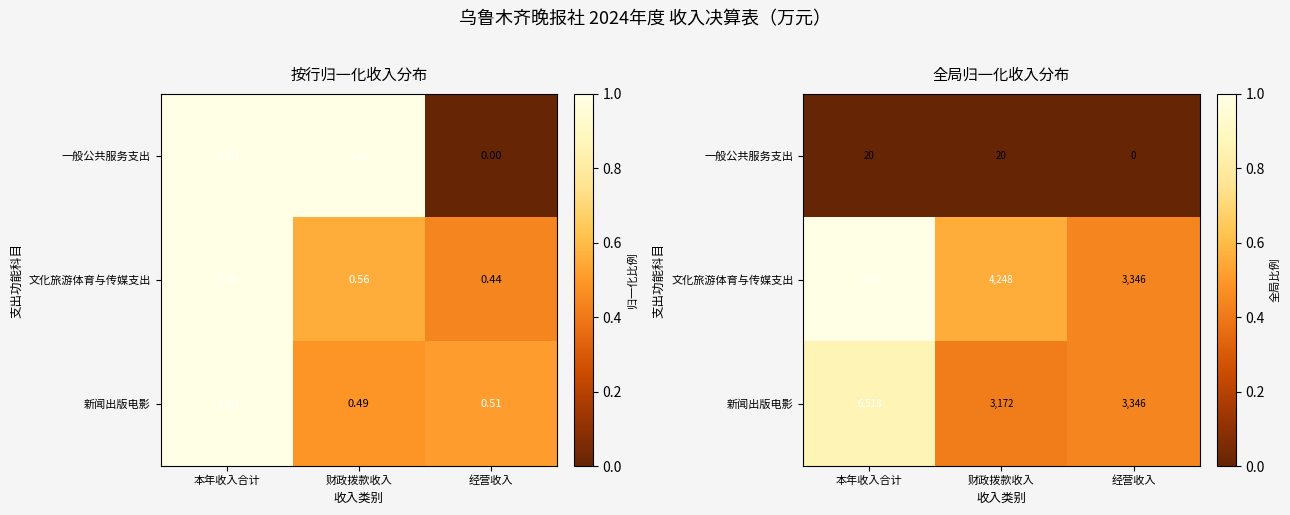

At which label is 一般公共服务支出 closest to 0?

经营收入